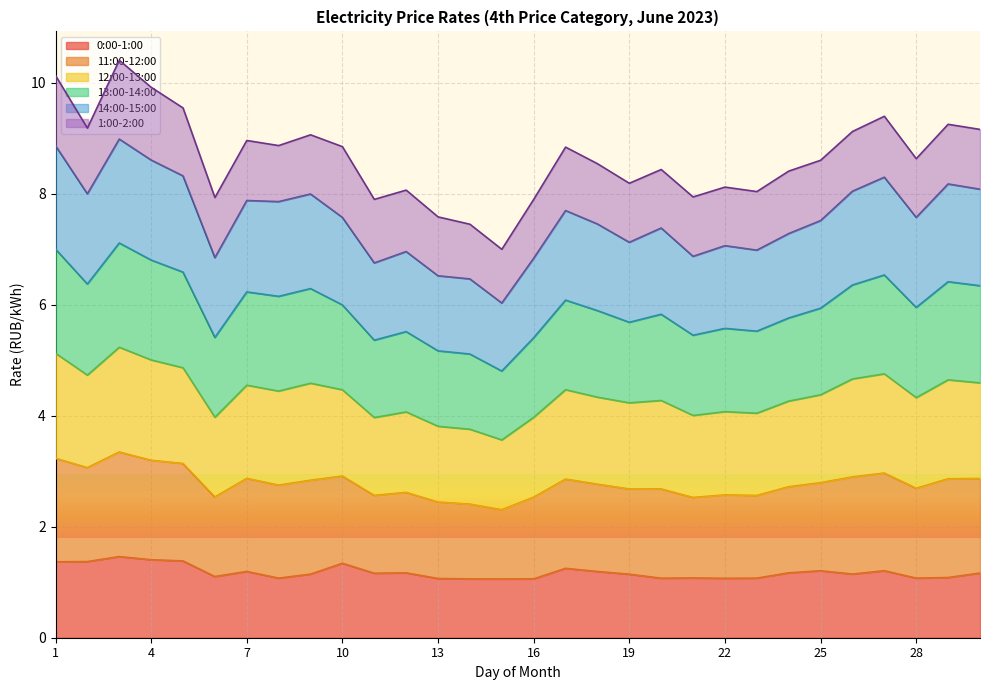

Which category has the lowest value across all series?

15